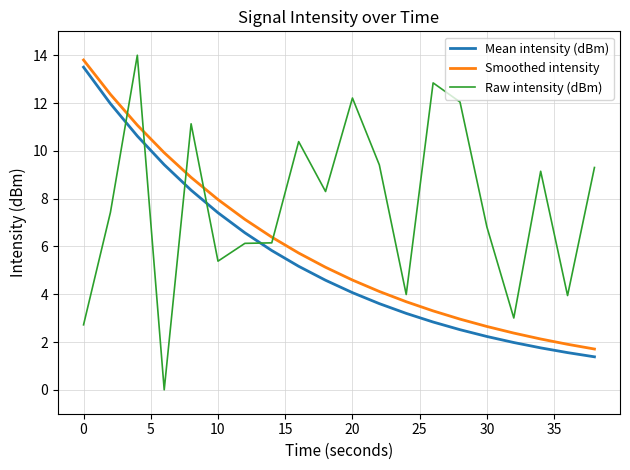

What is the maximum value for Mean intensity (dBm)?

13.5